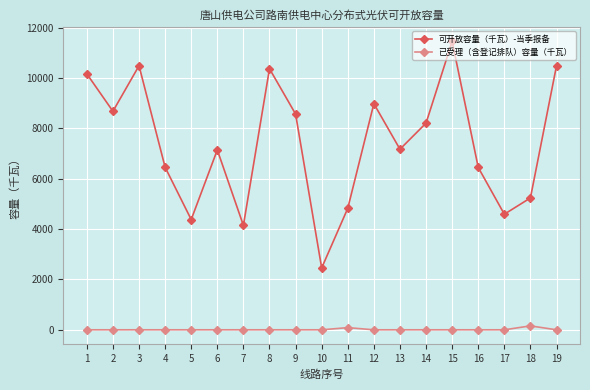

What is the sum of all 可开放容量（千瓦）-当季报备 values?

140292.8